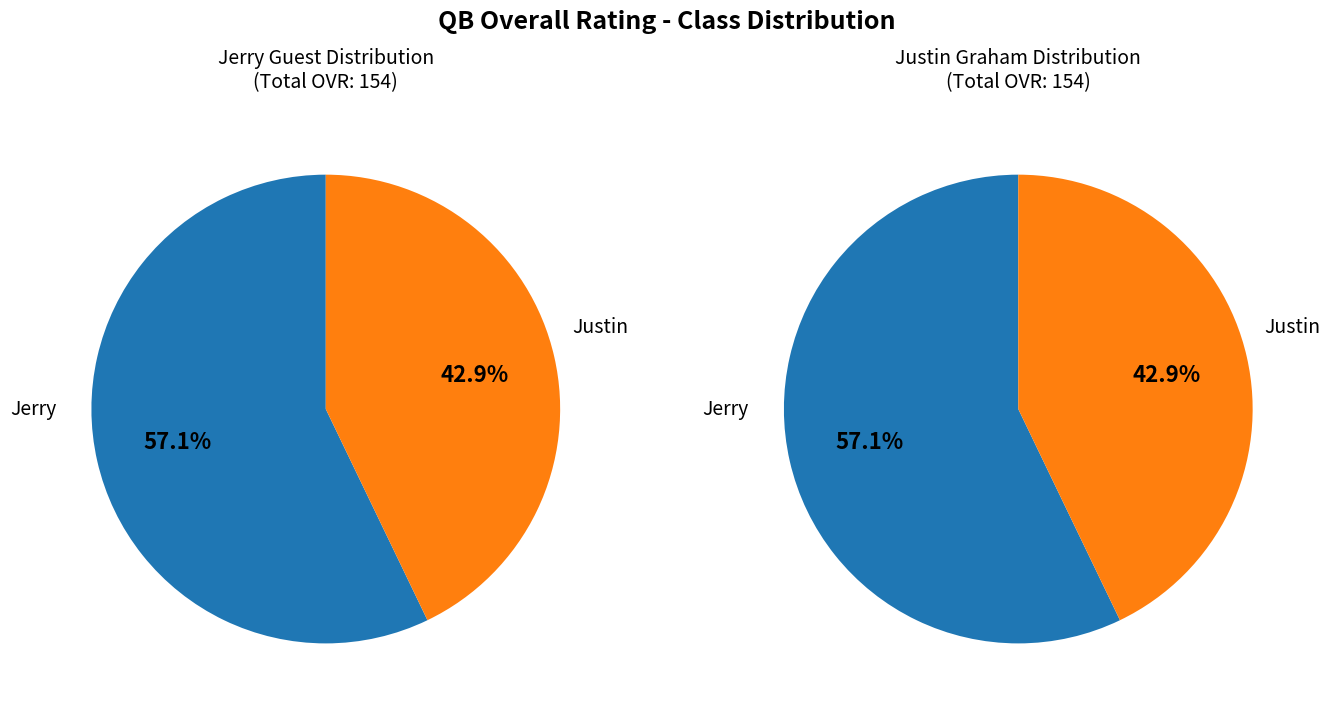

What is the largest slice in the pie chart?

Jerry